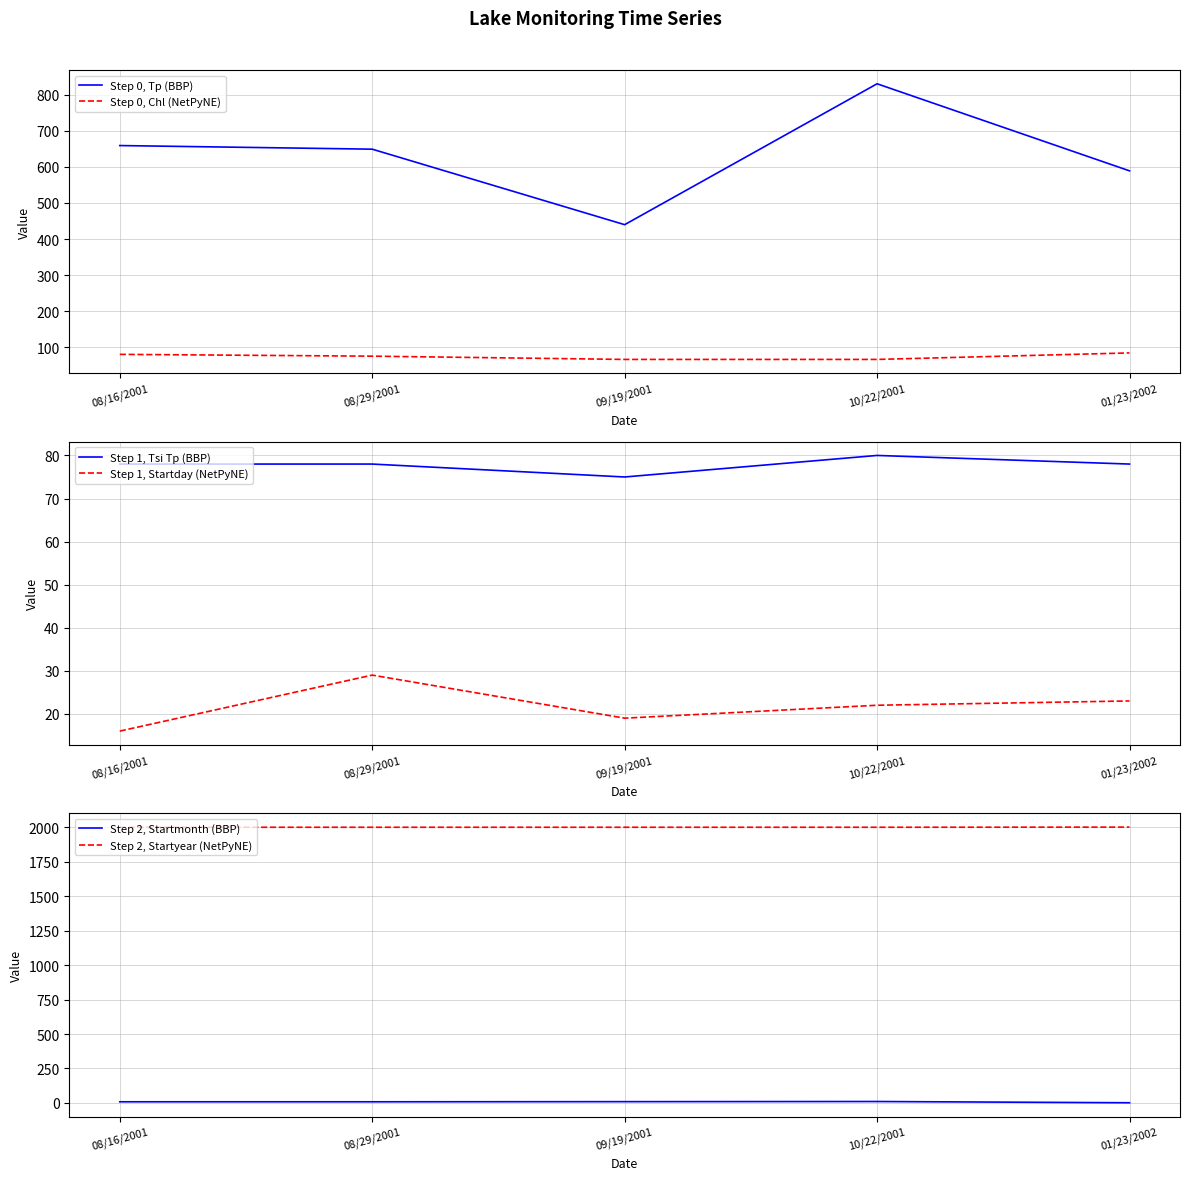

List the labels in order of Step 0, Chl (NetPyNE) value, smallest first.

09/19/2001, 10/22/2001, 08/29/2001, 08/16/2001, 01/23/2002